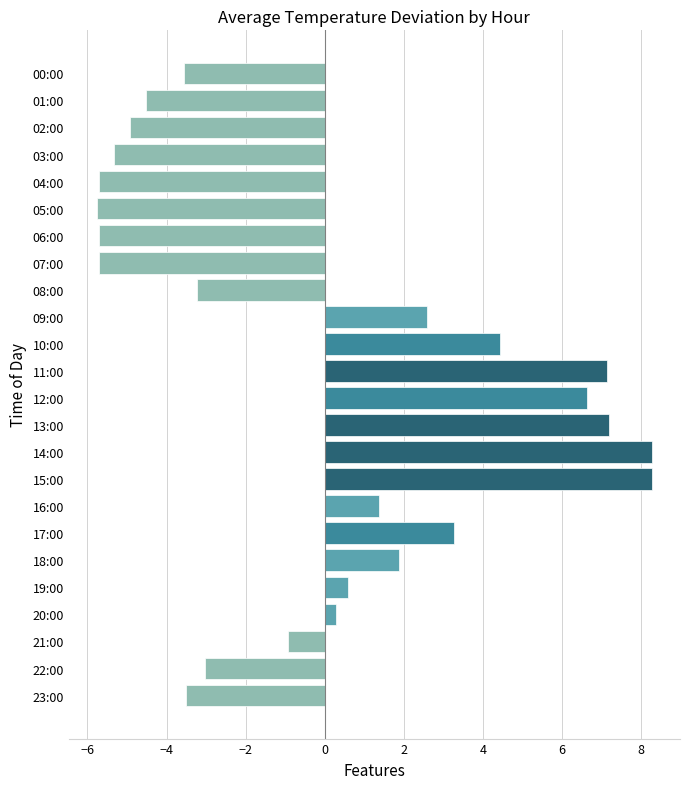

What value does the data have at 05:00?

-5.8